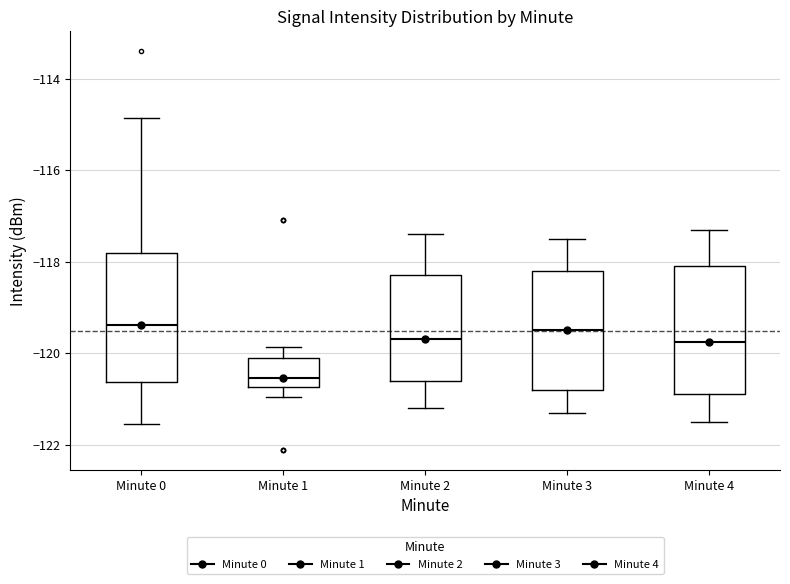

Reading left to right, read every box against the y-axis: the position of its median line, the range the box covers, and the ends of its whiskers. The values are not printed on the chart, so give them approximately, as read against the axis.

Minute 0: median -119.4, box -120.6 to -117.8, whiskers -121.6 to -114.8
Minute 1: median -120.6, box -120.8 to -120.2, whiskers -121.0 to -119.8
Minute 2: median -119.6, box -120.6 to -118.2, whiskers -121.2 to -117.4
Minute 3: median -119.4, box -120.8 to -118.2, whiskers -121.2 to -117.4
Minute 4: median -119.8, box -120.8 to -118.0, whiskers -121.4 to -117.2